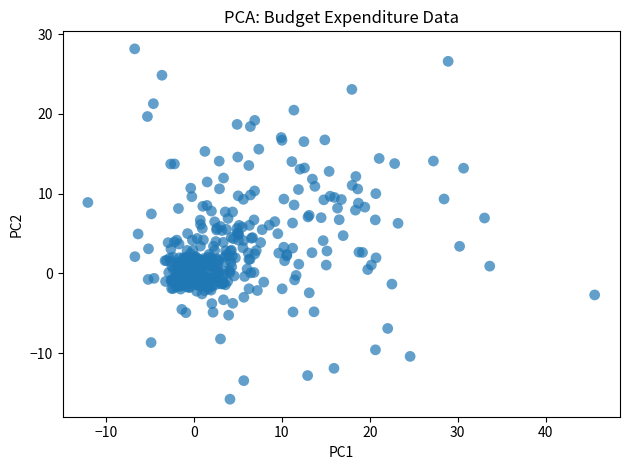

What is the range of X values (max minus min)?

57.7